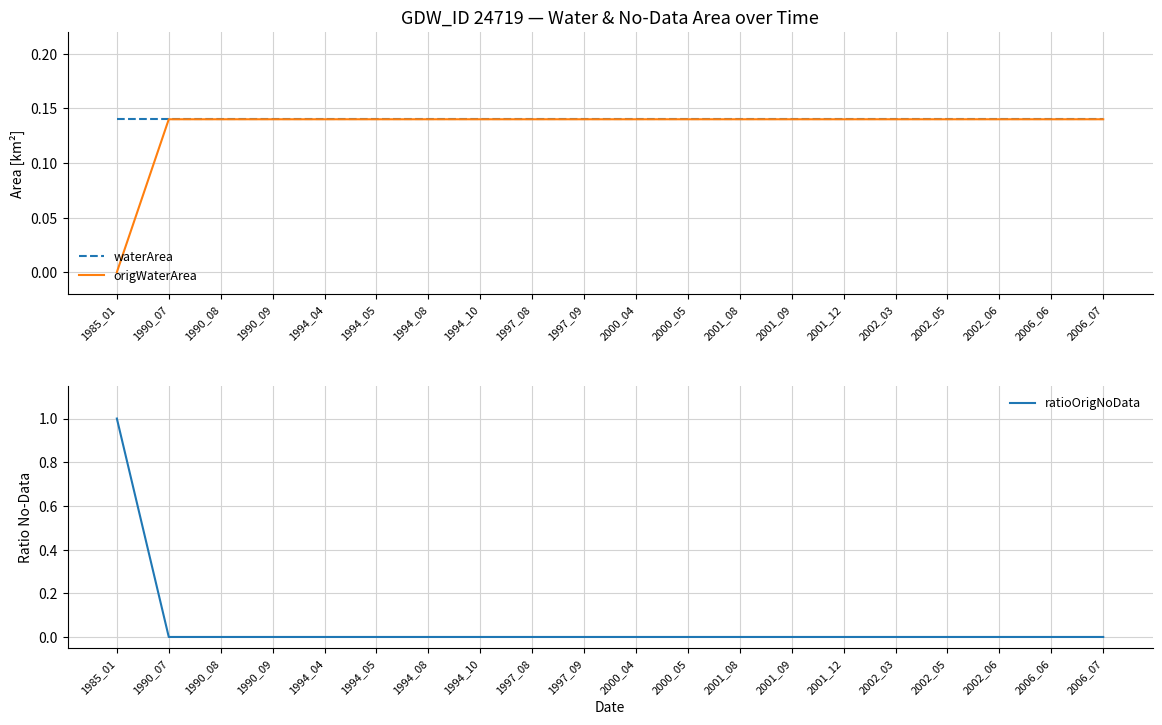

Count the number of categories in the chart.

20